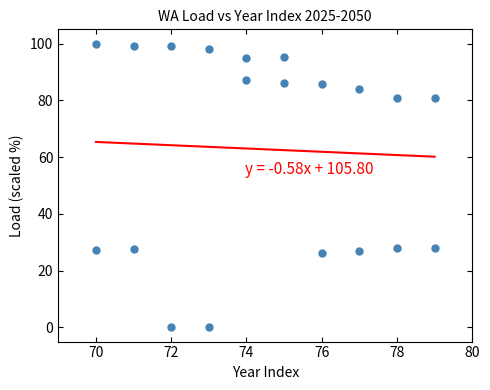

What is the range of Y values (max minus min)?

100.0